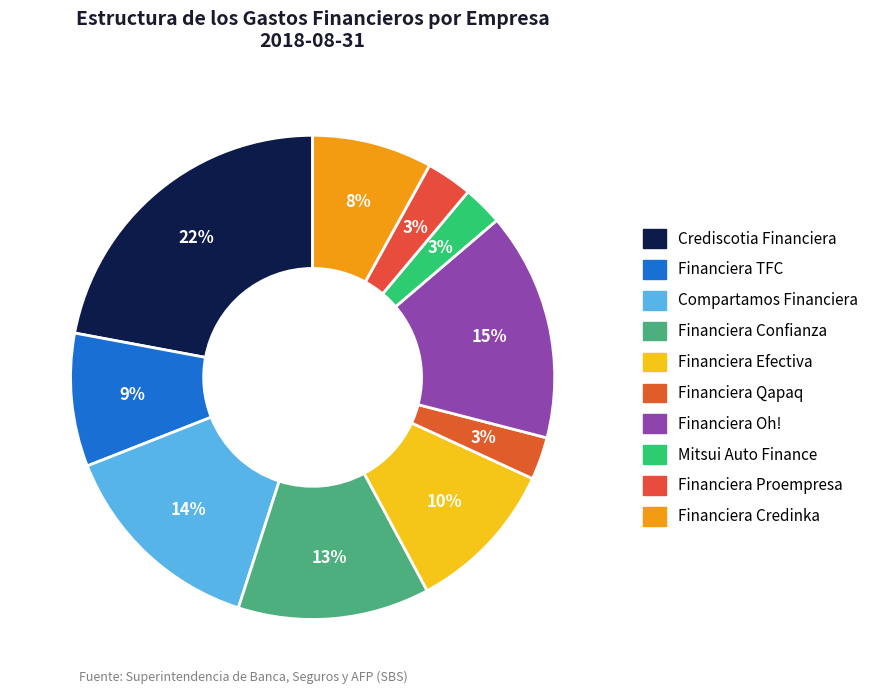

Does any single category account for the majority?

No